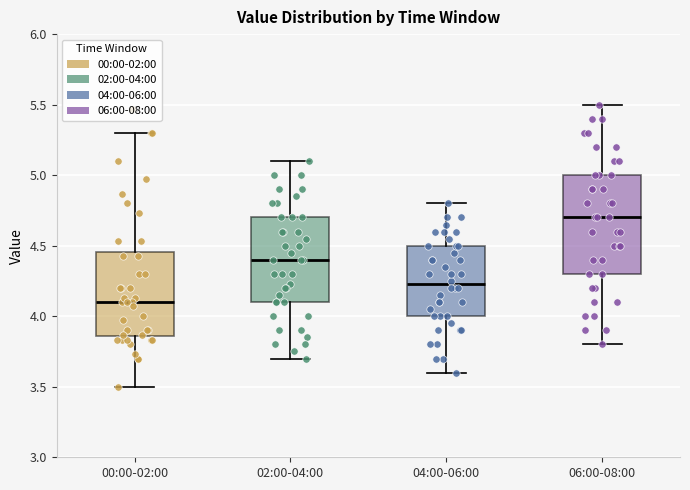

Reading left to right, read every box against the y-axis: the position of its median line, the range the box covers, and the ends of its whiskers. The values are not printed on the chart, so give them approximately, as read against the axis.

00:00-02:00: median 4.10, box 3.85 to 4.45, whiskers 3.50 to 5.30
02:00-04:00: median 4.40, box 4.10 to 4.70, whiskers 3.70 to 5.10
04:00-06:00: median 4.25, box 4.00 to 4.50, whiskers 3.60 to 4.80
06:00-08:00: median 4.70, box 4.30 to 5.00, whiskers 3.80 to 5.50